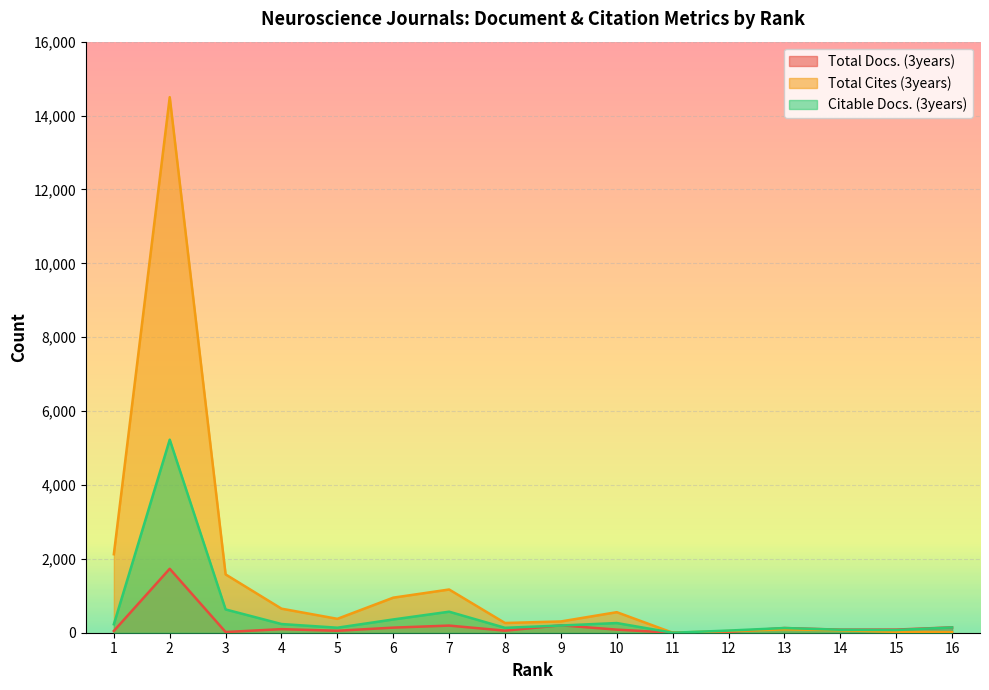

True or false: Total Cites (3years) and Citable Docs. (3years) intersect in this chart.

False